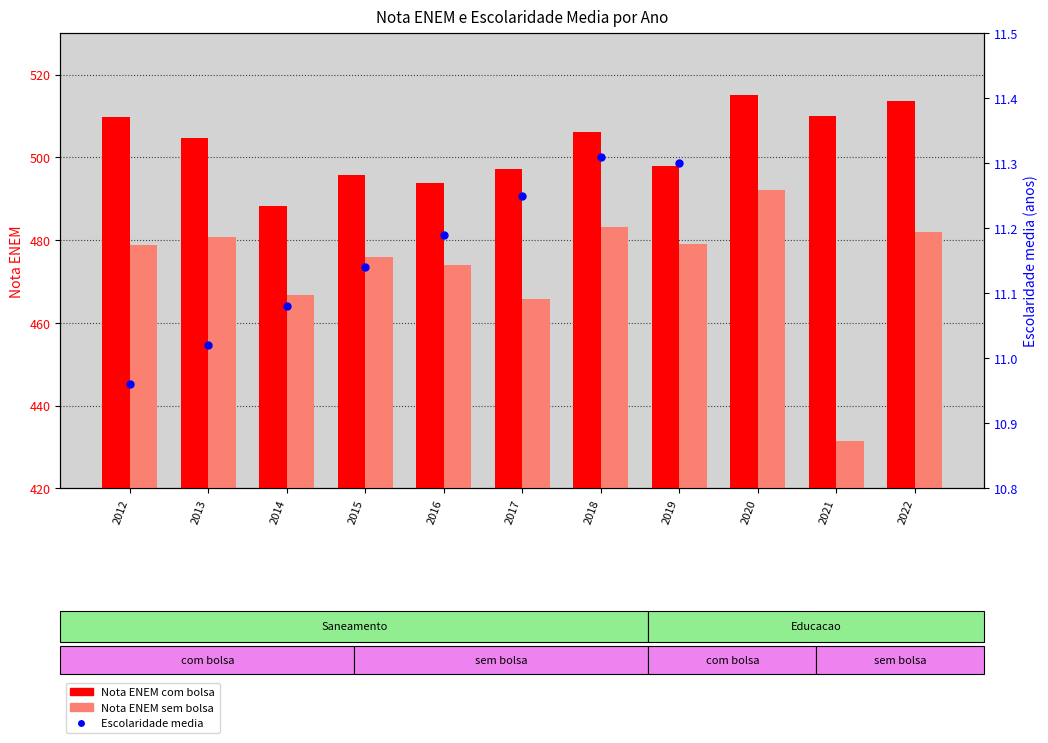

What is the total value across all series at 2021?

941.5